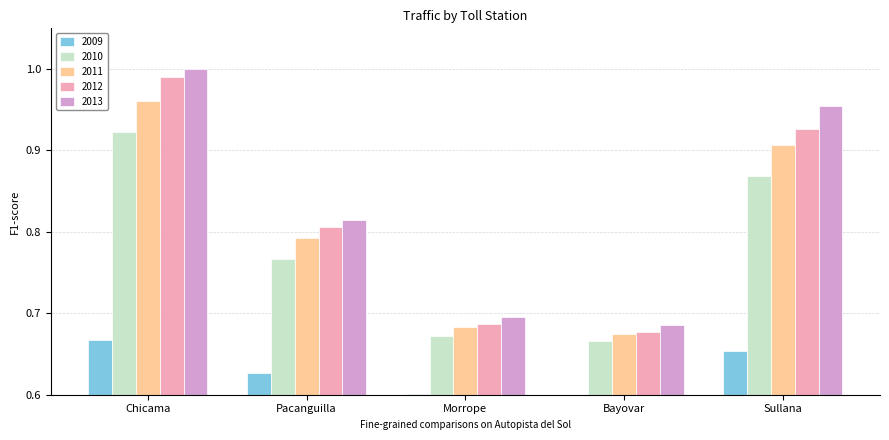

At which label does 2010 reach its peak?

Chicama